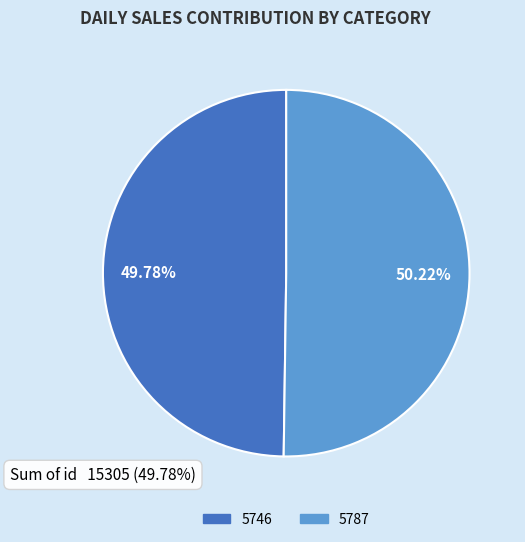

Approximately how many times larger is the value at 5787 compared to 5746?

1.0